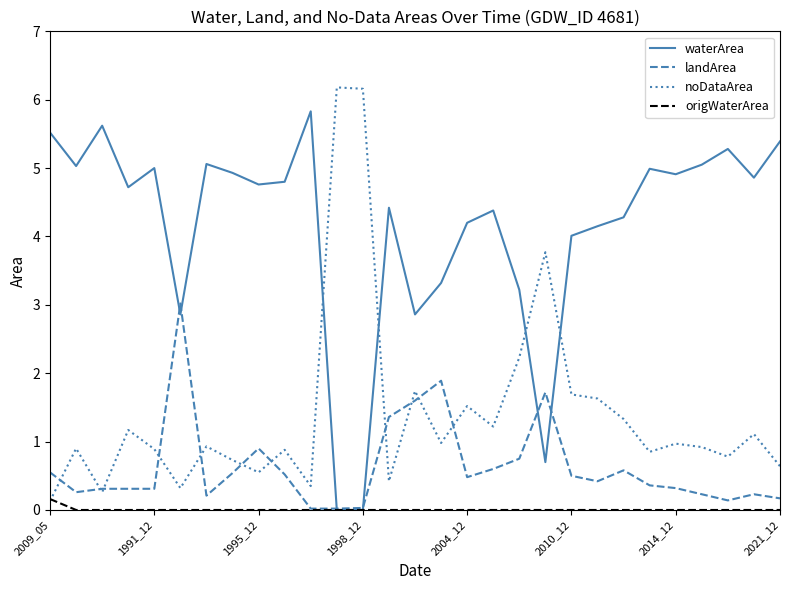

How many lines are shown in the chart?

4